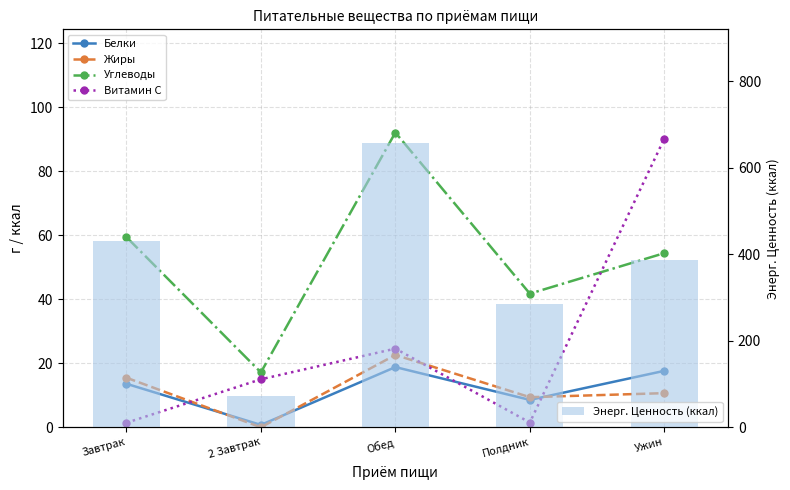

What are all the series names shown in the legend?

Белки, Жиры, Углеводы, Витамин C, Энерг. Ценность (ккал)